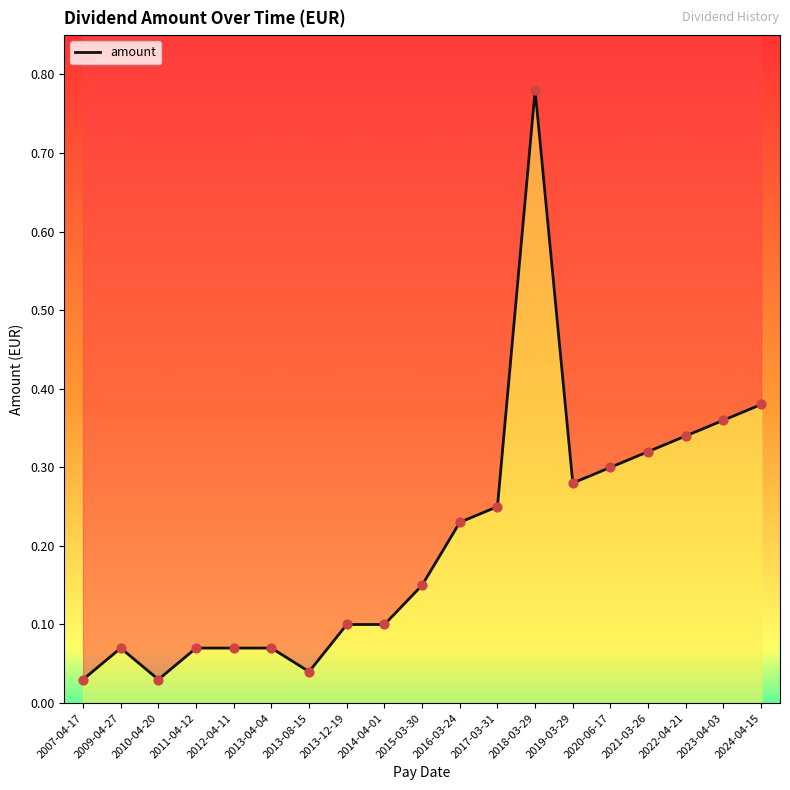

Which has a higher value, 2024-04-15 or 2011-04-12?

2024-04-15